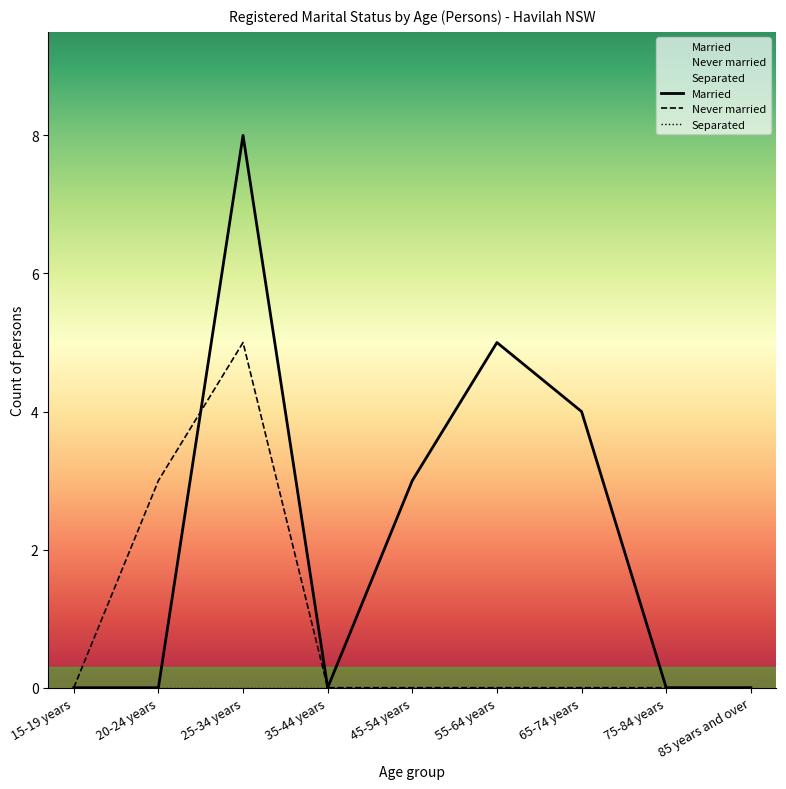

Reading right to left, extract all data points from this chart.

Married: 85 years and over=0	75-84 years=0	65-74 years=4	55-64 years=5	45-54 years=3	35-44 years=0	25-34 years=8	20-24 years=0	15-19 years=0
Never married: 85 years and over=0	75-84 years=0	65-74 years=0	55-64 years=0	45-54 years=0	35-44 years=0	25-34 years=5	20-24 years=3	15-19 years=0